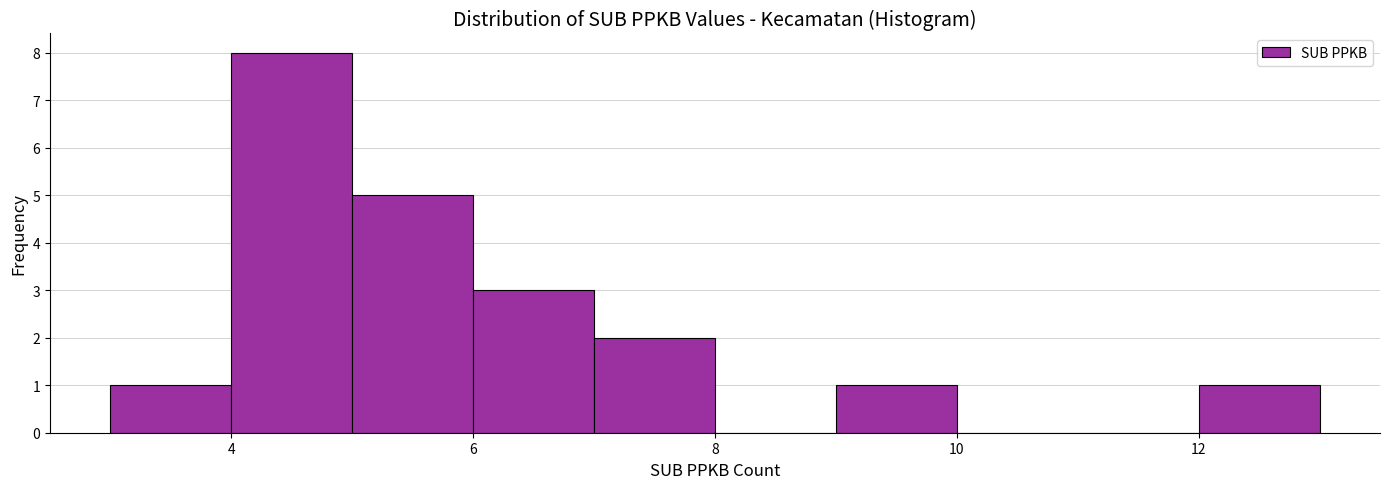

Reading left to right, list every bar in this chart as the range it spans on the x-axis followed by its height. The values are not printed on the chart, so give them approximately, as read against the axis.

3 to 4: 1
4 to 5: 8
5 to 6: 5
6 to 7: 3
7 to 8: 2
8 to 9: 0
9 to 10: 1
10 to 11: 0
11 to 12: 0
12 to 13: 1